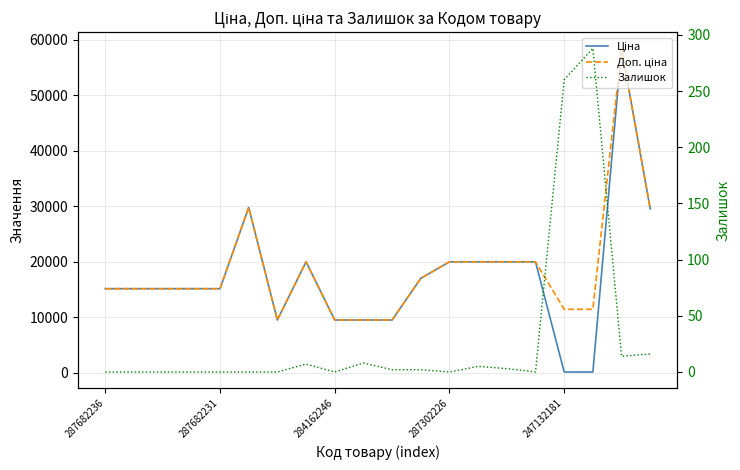

The value of Ціна at 287302226 is 29880.1. True or false?

False